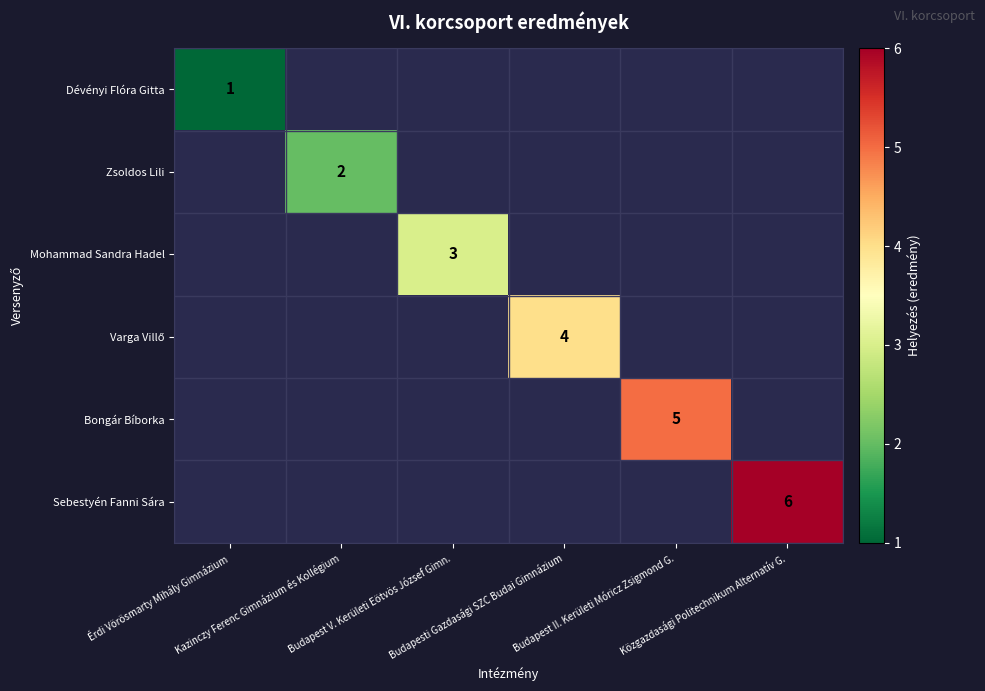

What is the lowest value of the Dévényi Flóra Gitta series?

1.0